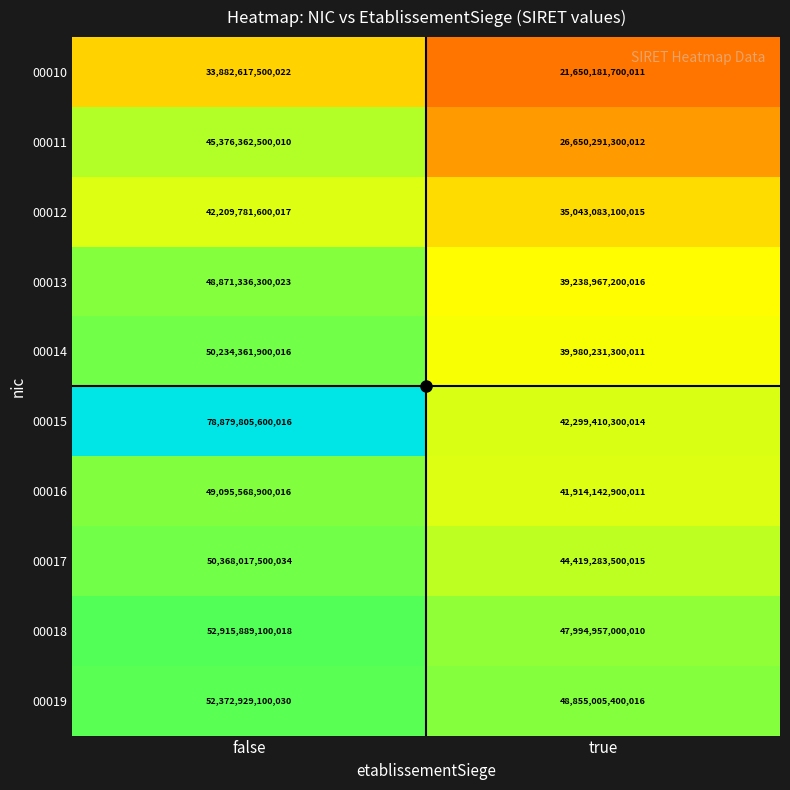

True or false: 00015 has a value of 35075665548298 at false.

False